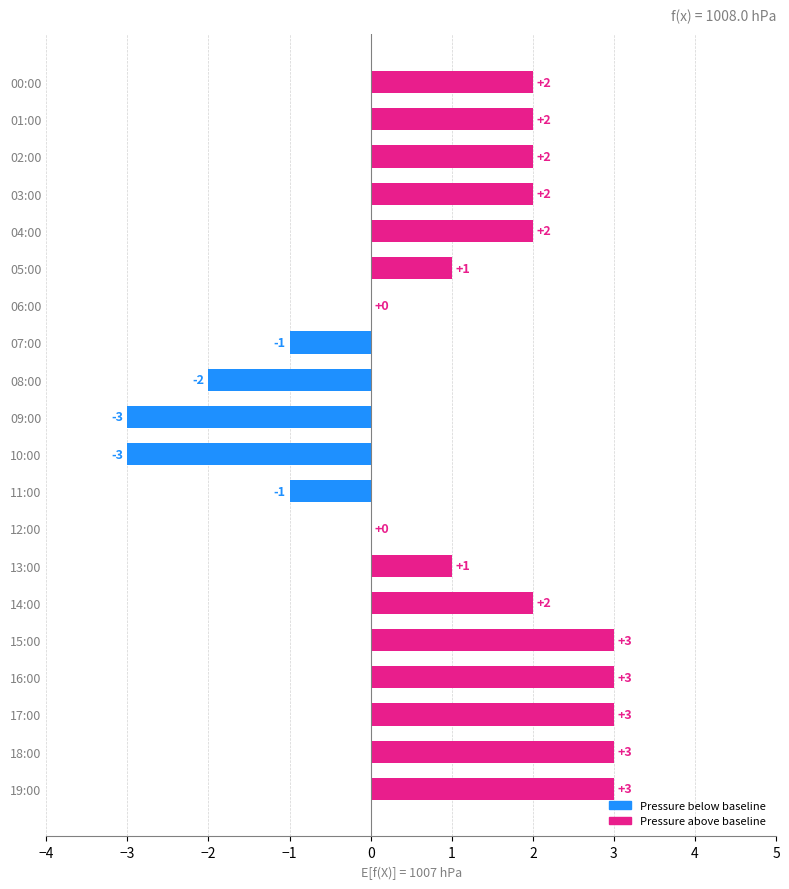

What is the maximum value shown in the chart?

3